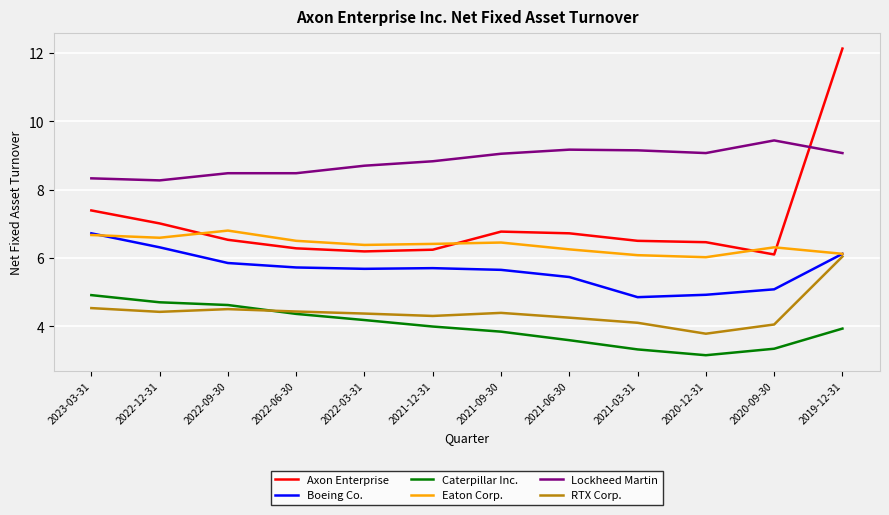

What position from the right is 2023-03-31?

12